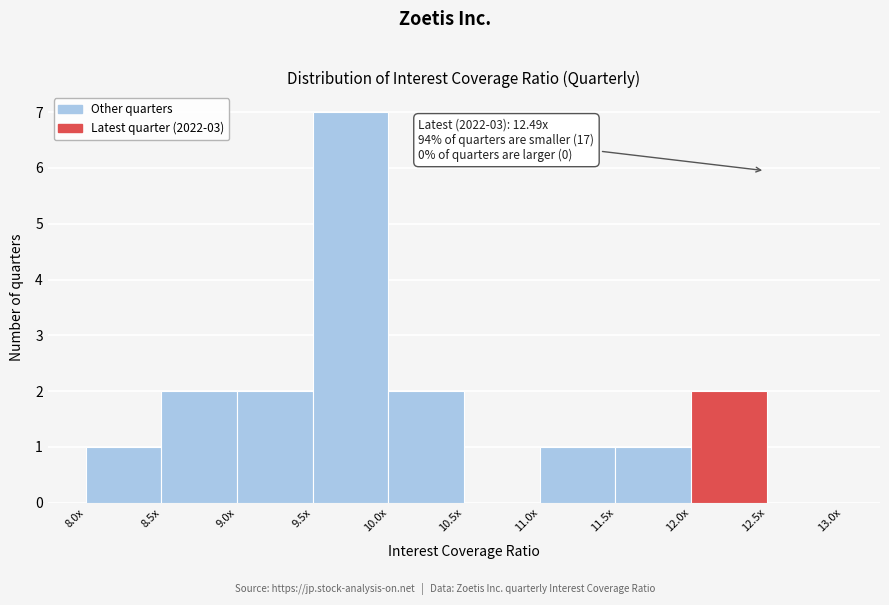

Reading right to left, what are all the values shown in this chart?

12.5x=0	12.0x=2	11.5x=1	11.0x=1	10.5x=0	10.0x=2	9.5x=7	9.0x=2	8.5x=2	8.0x=1